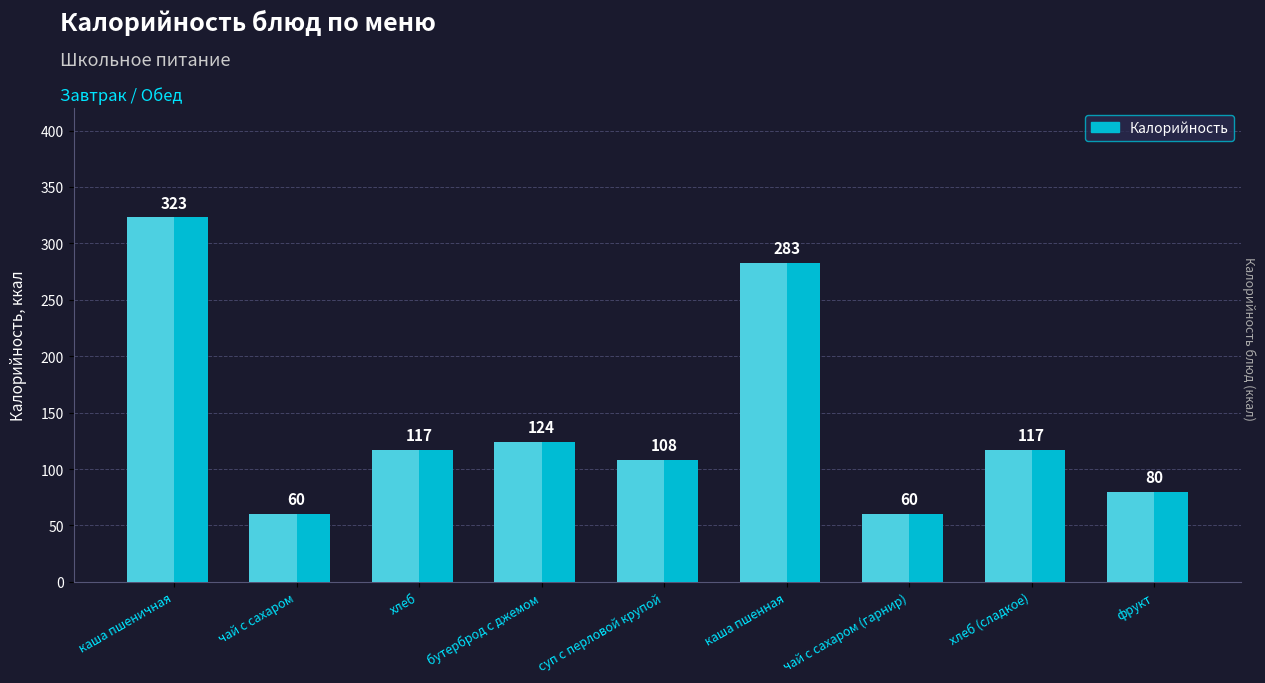

Which has a higher value, каша пшеничная or хлеб?

каша пшеничная